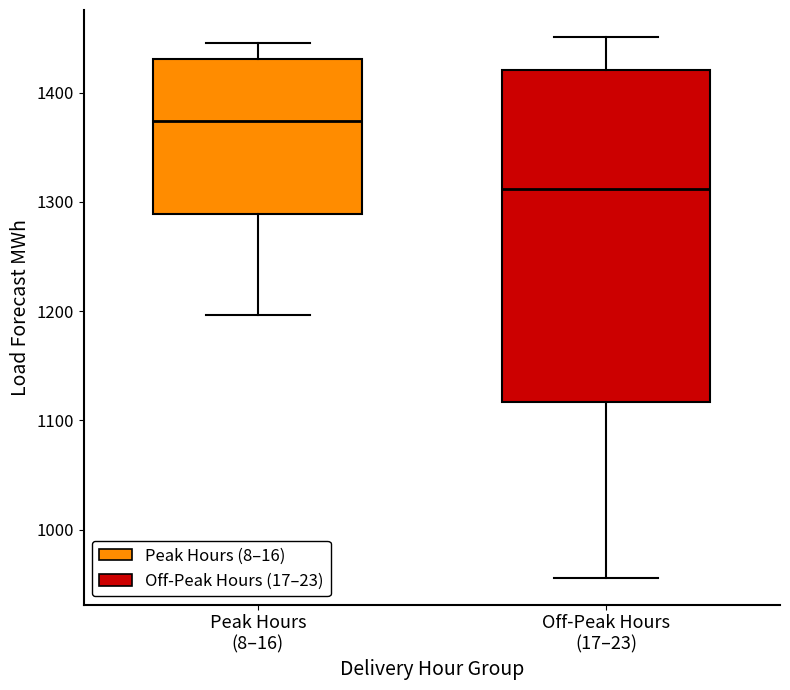

Reading left to right, read every box against the y-axis: the position of its median line, the range the box covers, and the ends of its whiskers. The values are not printed on the chart, so give them approximately, as read against the axis.

Peak Hours (8–16): median 1370, box 1290 to 1430, whiskers 1200 to 1450
Off-Peak Hours (17–23): median 1310, box 1120 to 1420, whiskers 960 to 1450